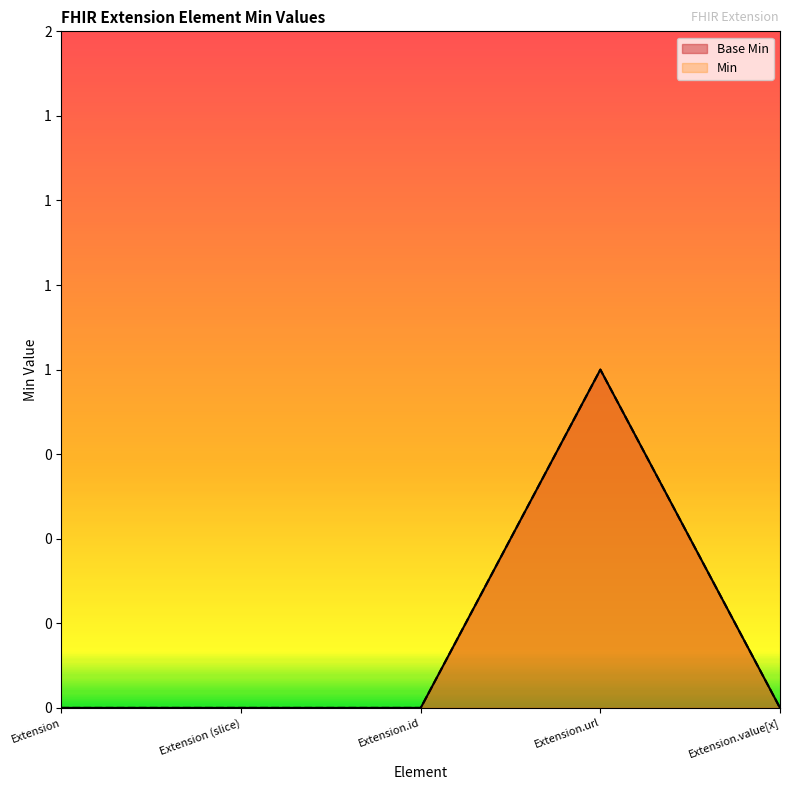

How many values in Base Min are above zero?

1